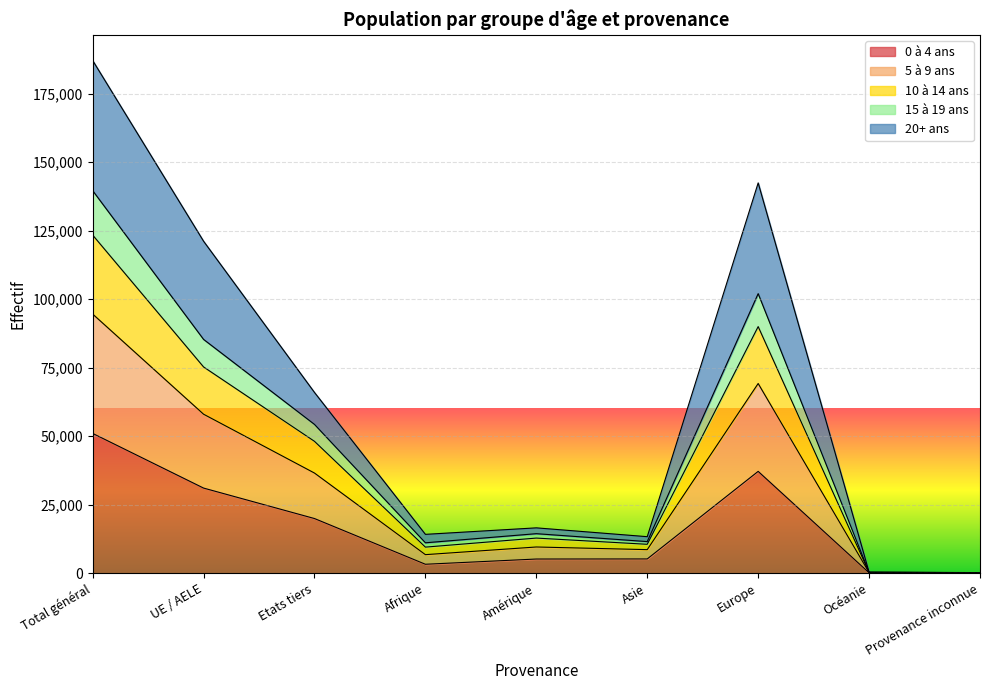

What is the total value across all series at Total général?

187161